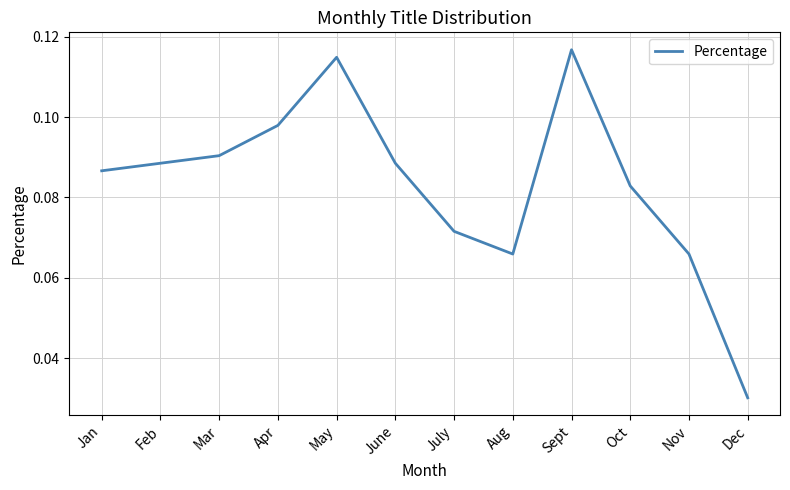

What position from the right is Jan?

12